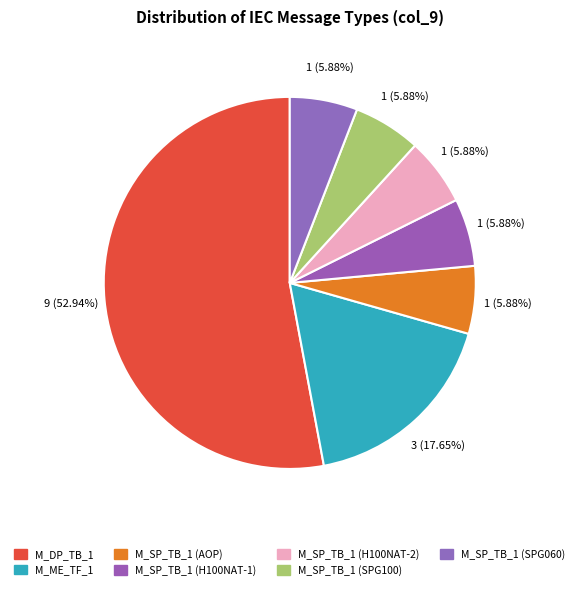

How many slices are in this pie chart?

7